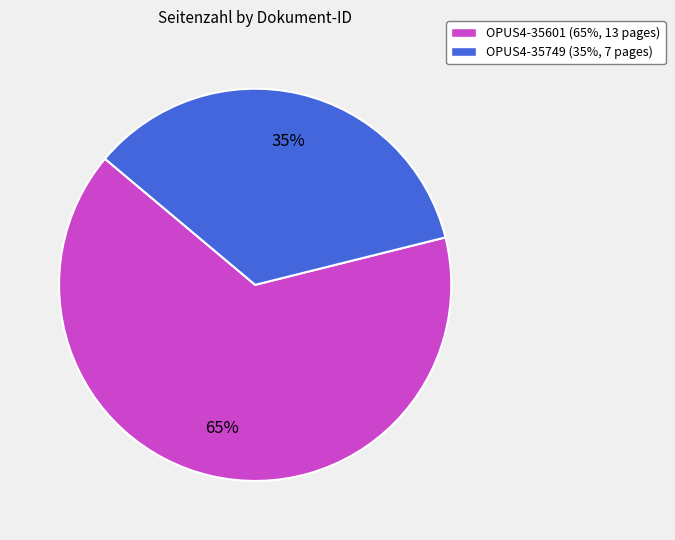

Rank the categories by value from highest to lowest.

OPUS4-35601, OPUS4-35749